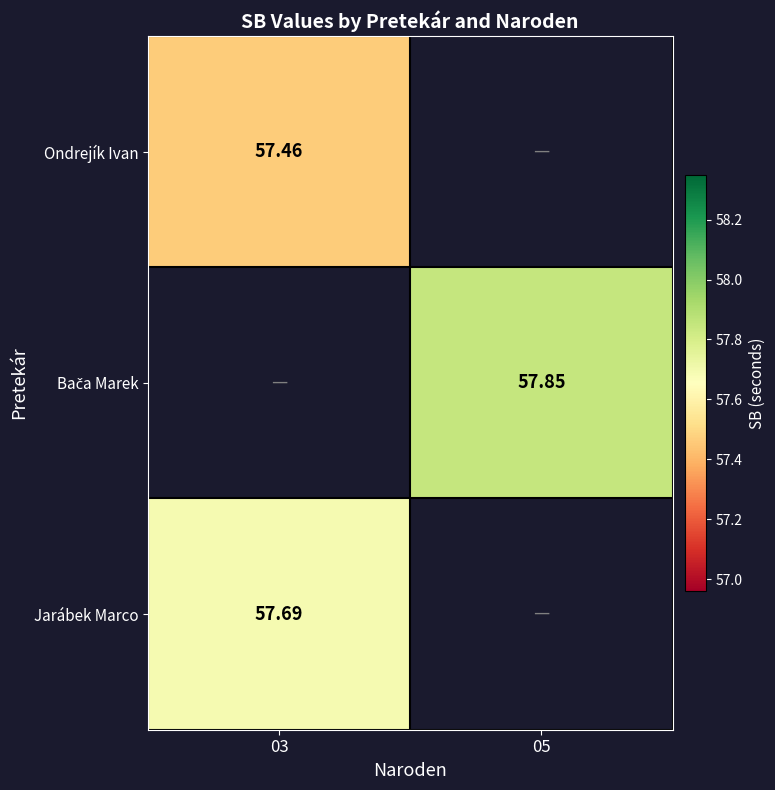

How many series are shown in this chart?

3